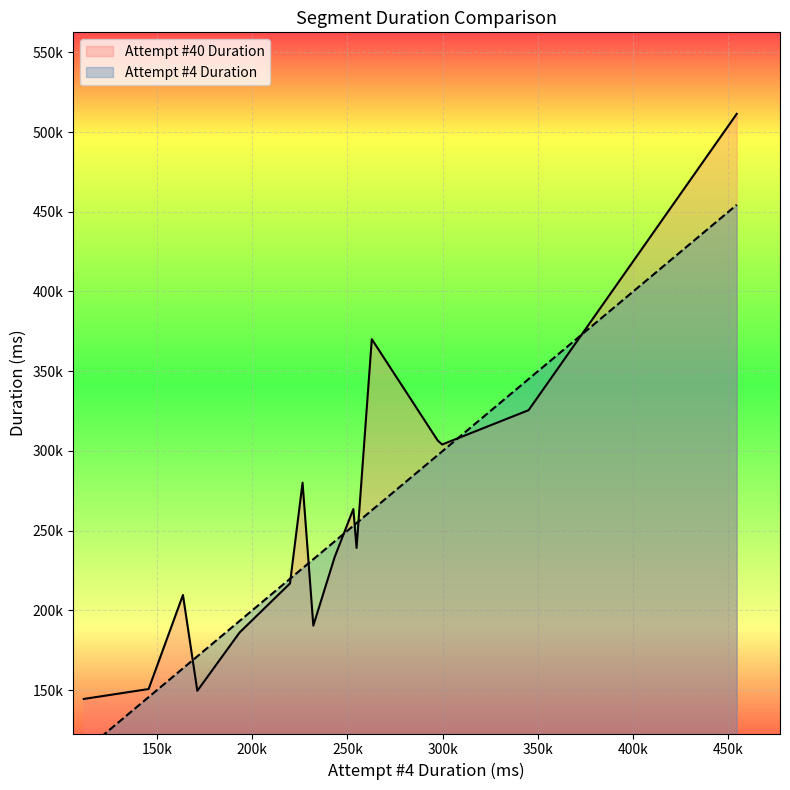

At how many categories does at least one series exceed 156939?

14